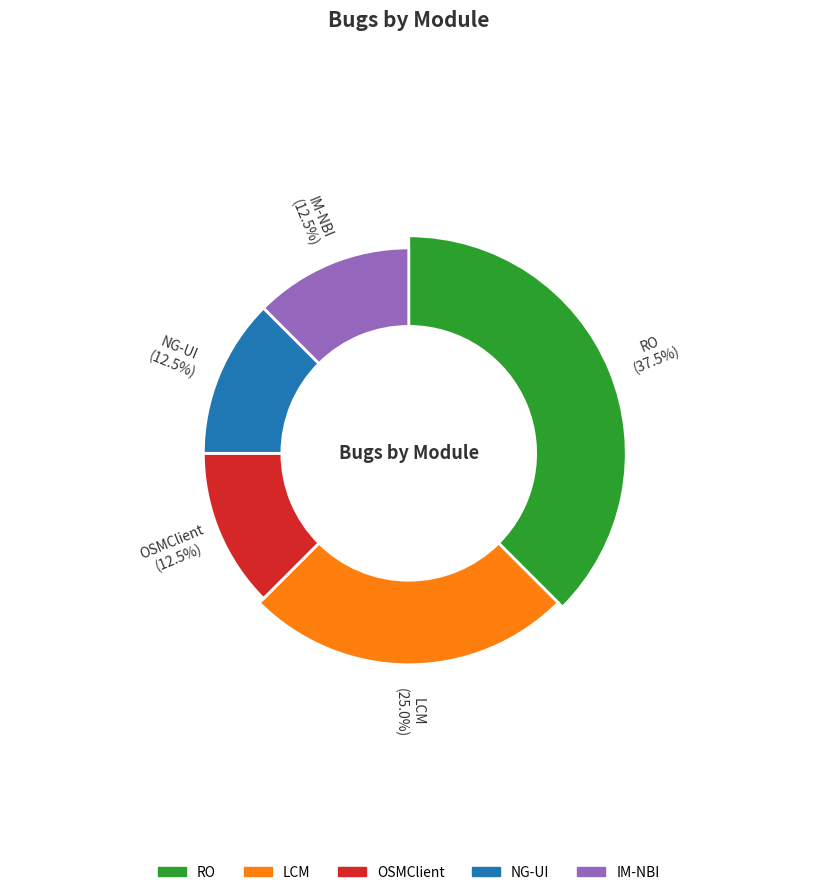

Does any single category account for the majority?

No